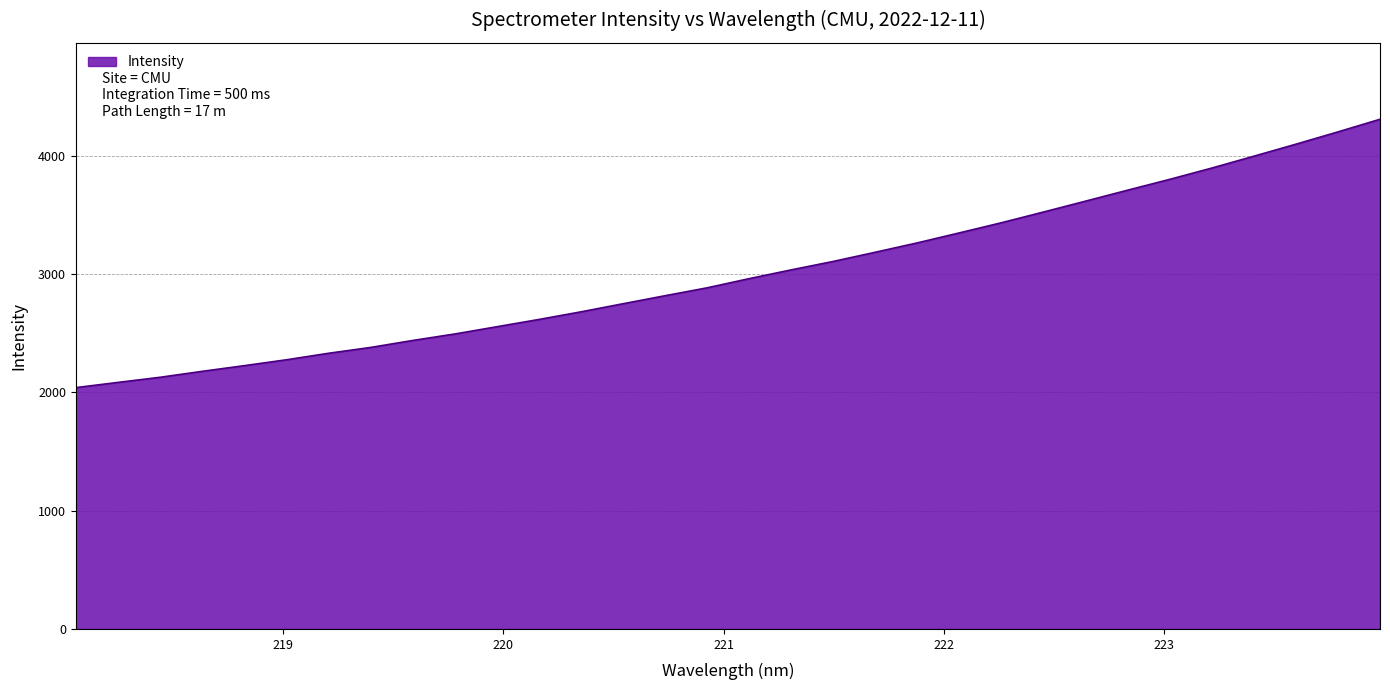

What is the average value?

3011.6